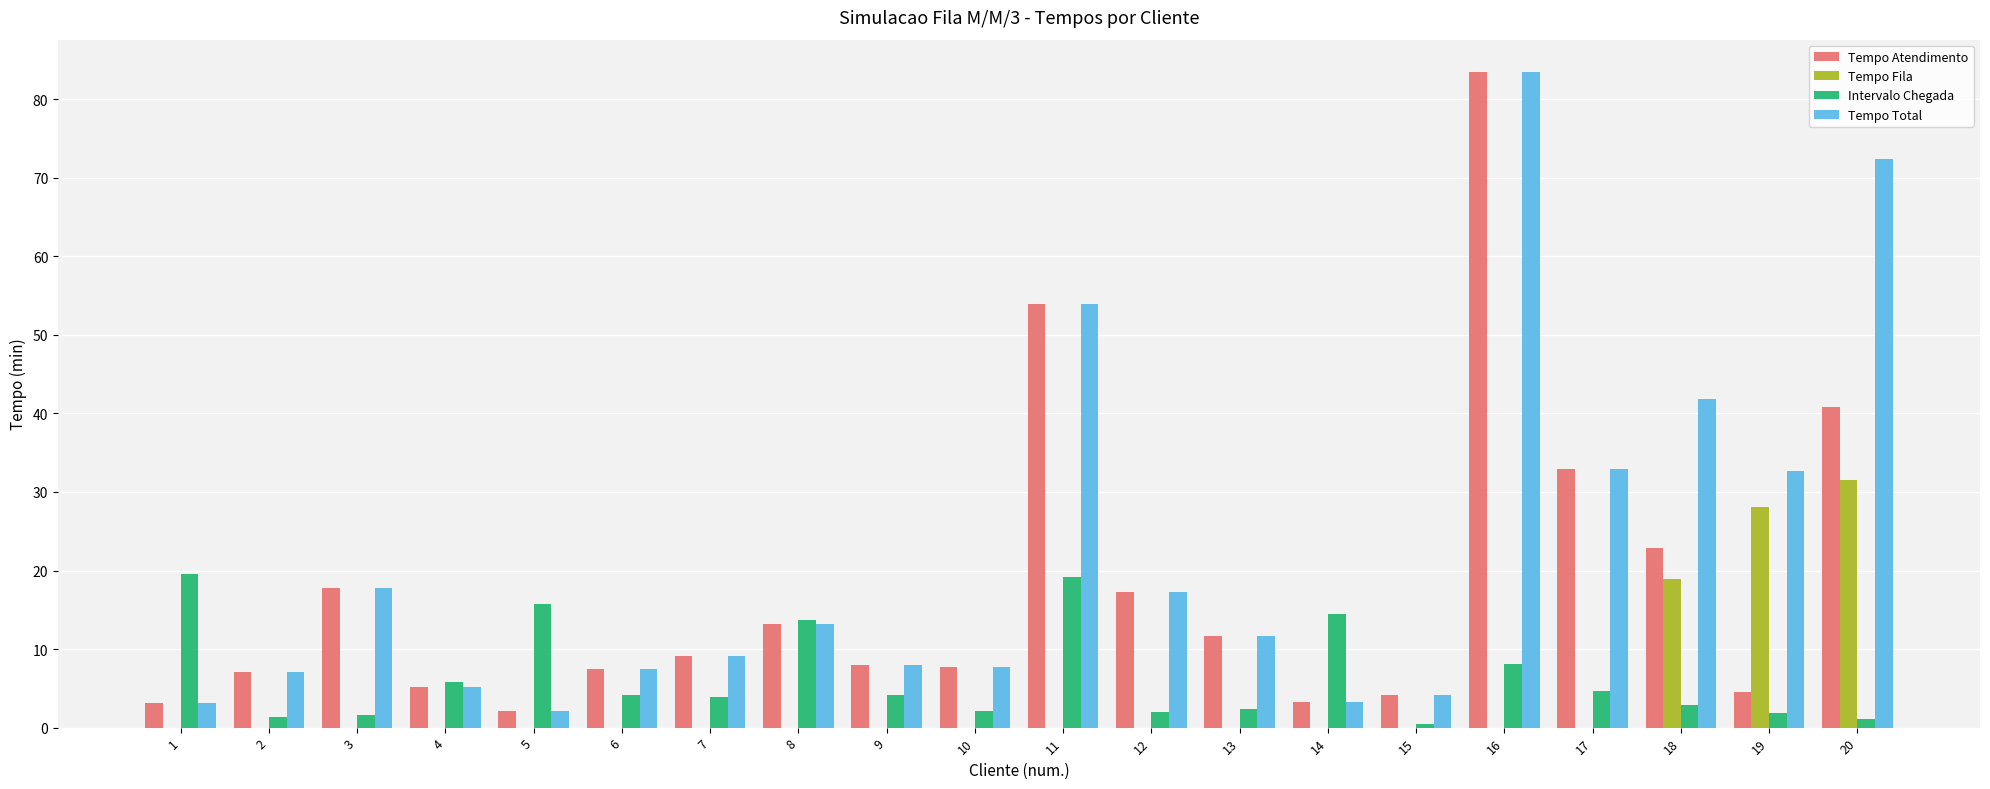

Which series has the largest total across all categories?

Tempo Total